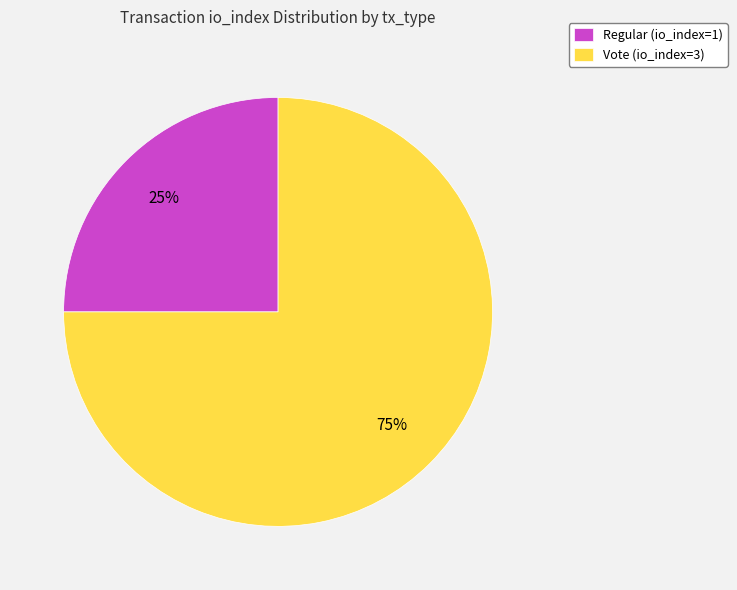

Between Vote (io_index=3) and Regular (io_index=1), which is larger?

Vote (io_index=3)